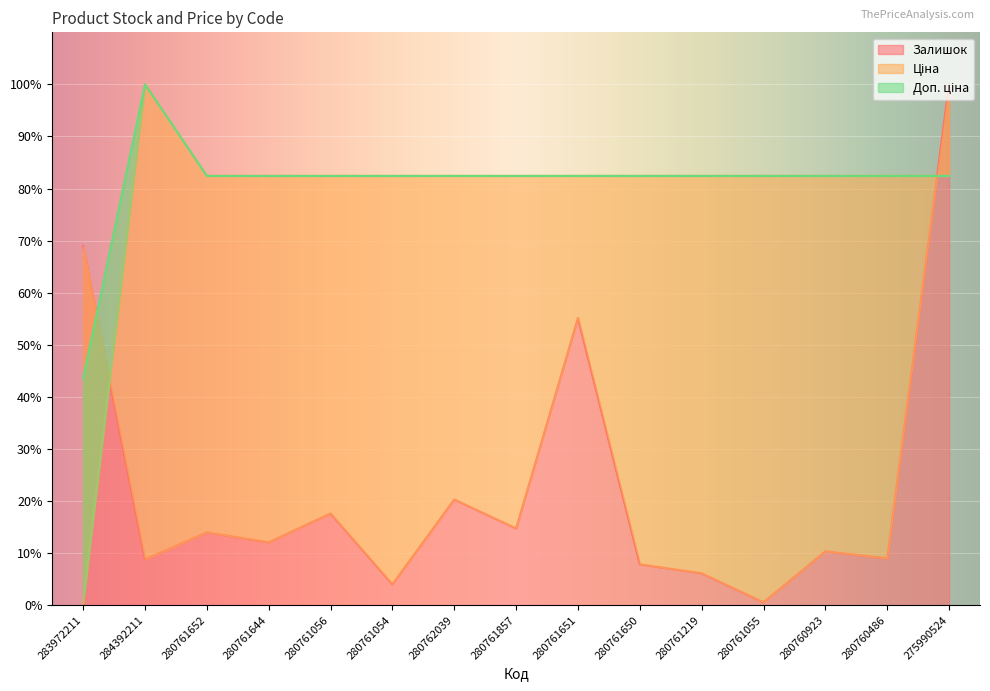

Reading left to right, what are all the values shown in this chart?

Залишок: 283972211=69.0	284392211=8.8	280761652=14.0	280761644=12.1	280761056=17.6	280761054=4.0	280762039=20.3	280761857=14.8	280761651=55.2	280761650=7.9	280761219=6.1	280761055=0.6	280760923=10.3	280760486=9.0	275990524=100.0
Ціна: 283972211=0.4	284392211=100.0	280761652=82.4	280761644=82.4	280761056=82.4	280761054=82.4	280762039=82.4	280761857=82.4	280761651=82.4	280761650=82.4	280761219=82.4	280761055=82.4	280760923=82.4	280760486=82.4	275990524=82.4
Доп. ціна: 283972211=43.5	284392211=100.0	280761652=82.4	280761644=82.4	280761056=82.4	280761054=82.4	280762039=82.4	280761857=82.4	280761651=82.4	280761650=82.4	280761219=82.4	280761055=82.4	280760923=82.4	280760486=82.4	275990524=82.4